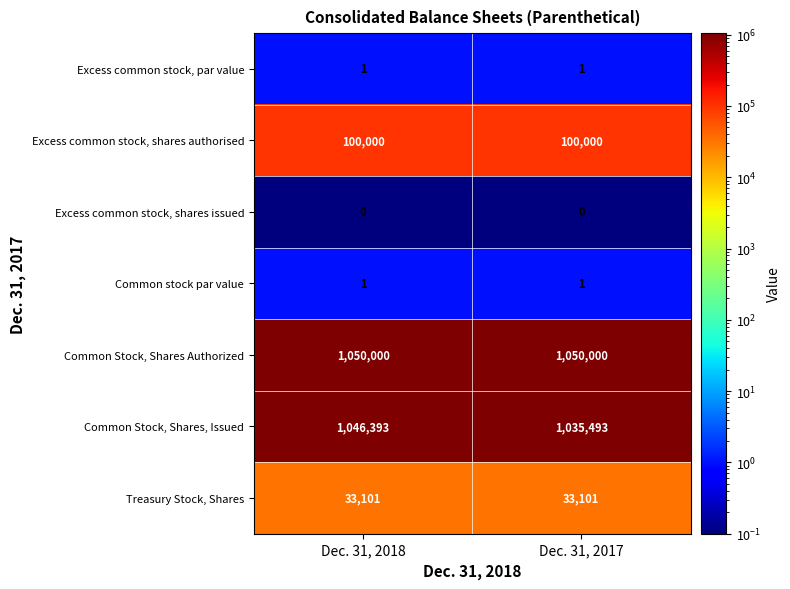

How many distinct data groups are displayed?

7